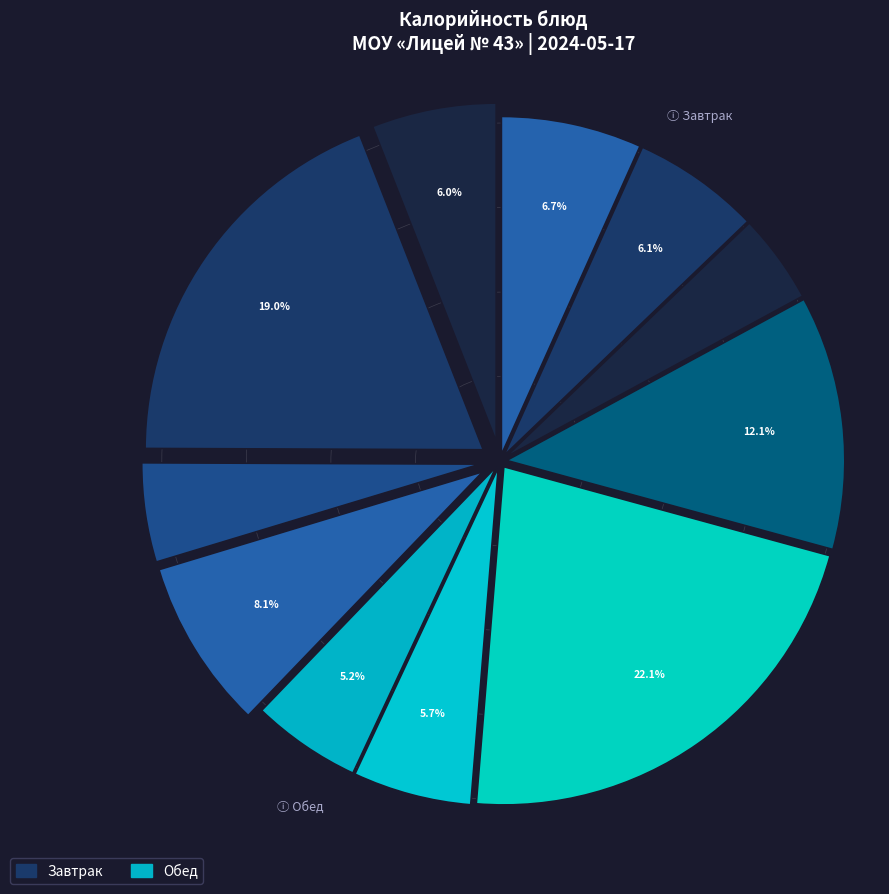

How many slices are in this pie chart?

11